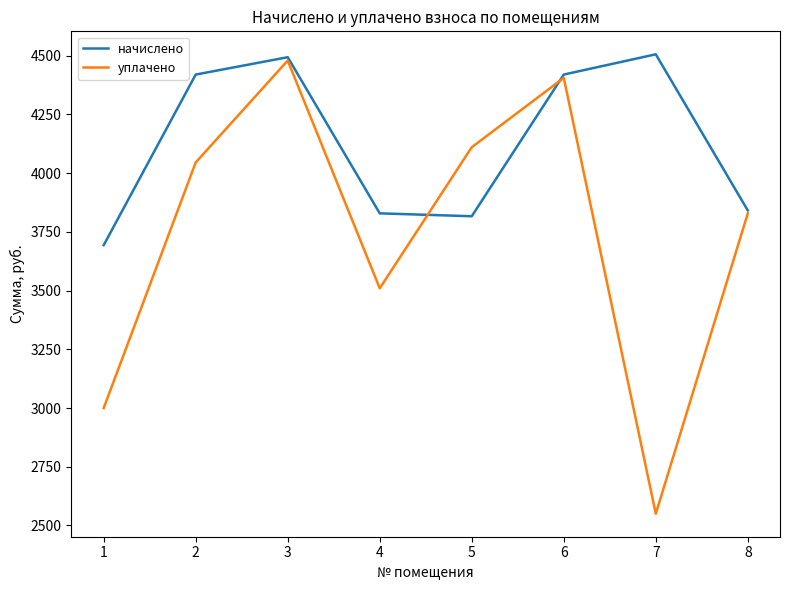

What is the difference between the уплачено values at 1 and 6?

1406.0